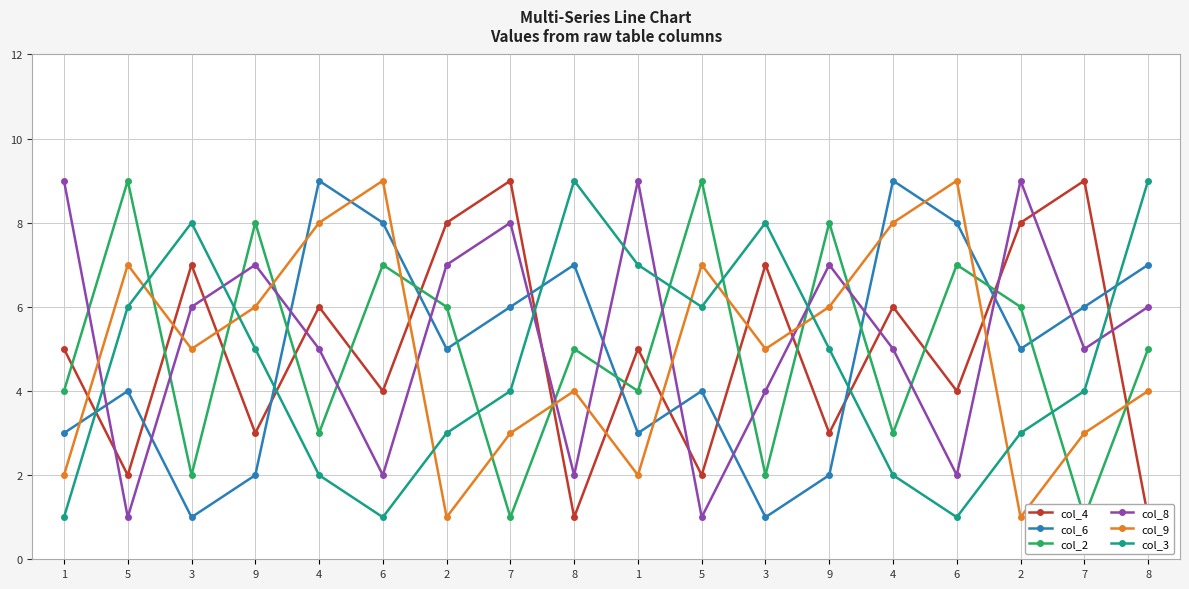

What is the lowest value of the col_4 series?

1